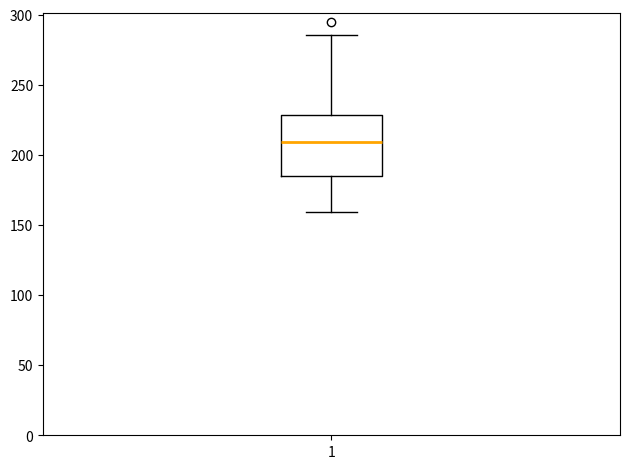

Where is the lower edge of the box at x = 1 on the y-axis? The values are not printed on the chart, so give them approximately, as read against the axis.

185